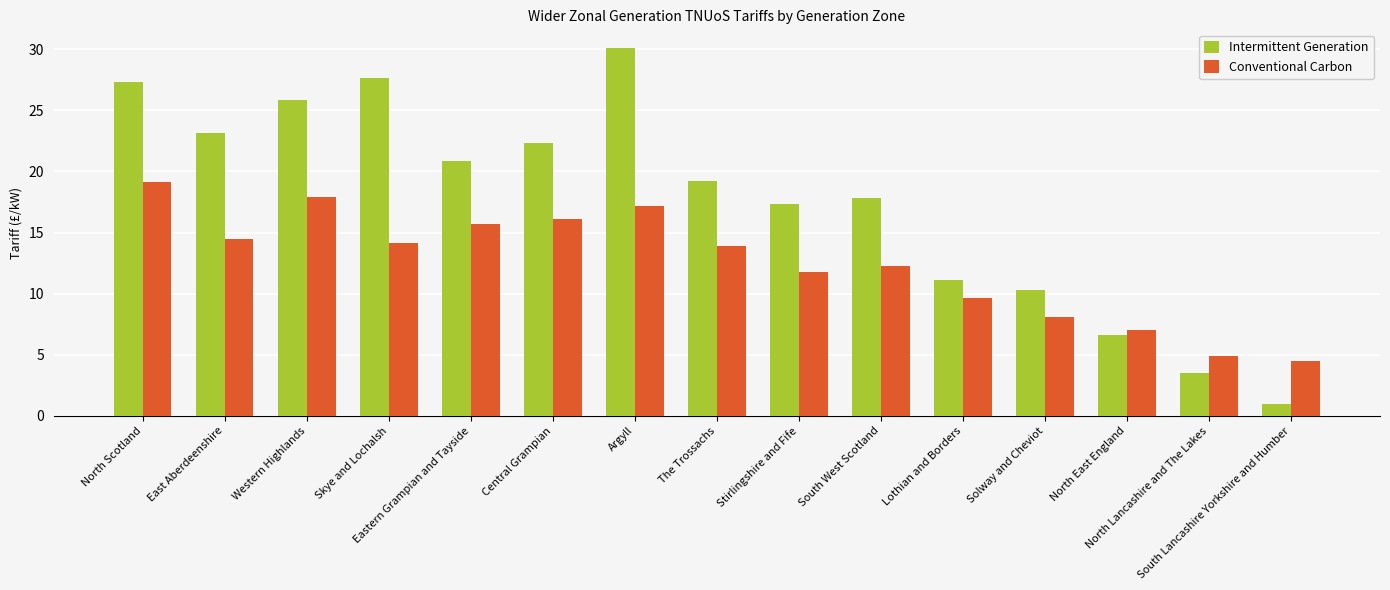

Between East Aberdeenshire and South Lancashire Yorkshire and Humber, which series saw the biggest shift?

Intermittent Generation